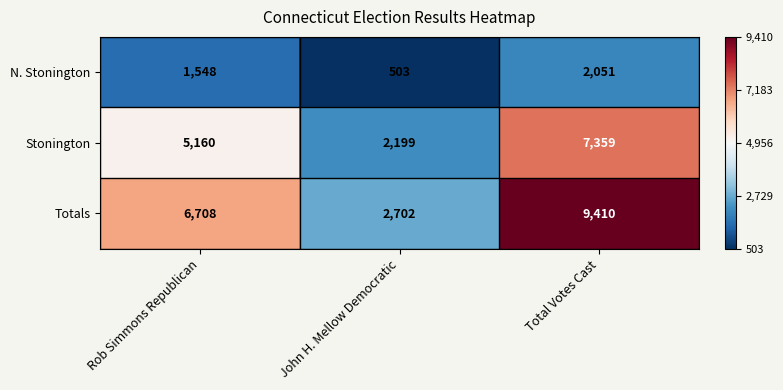

Which label corresponds to the largest value in the chart?

Total Votes Cast